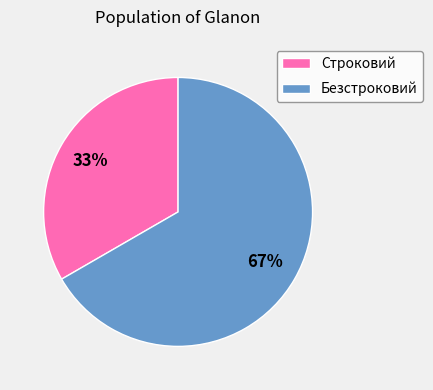

True or false: Безстроковий accounts for 52% of the total.

False